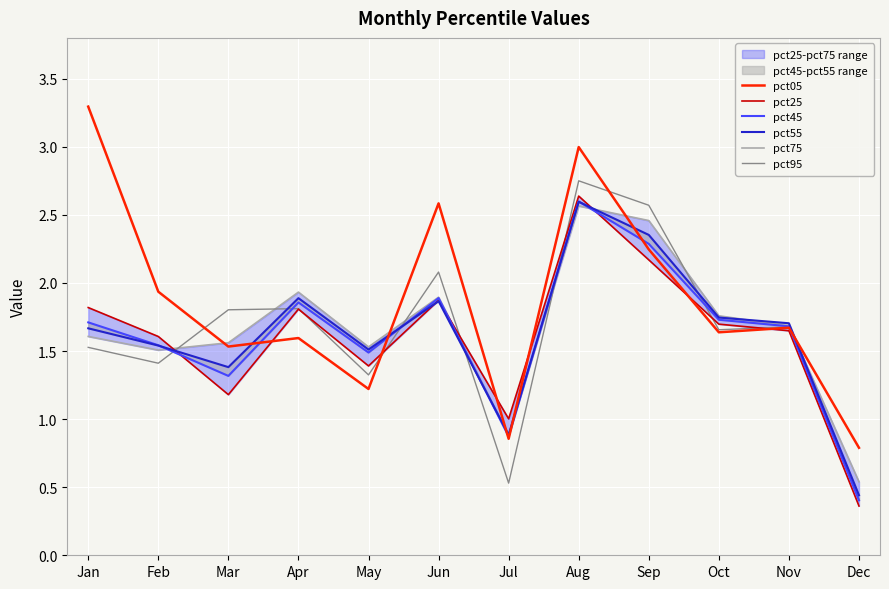

Reading left to right, list all the values displayed in this chart.

pct05: 3.3	1.9	1.5	1.6	1.2	2.6	0.9	3.0	2.2	1.6	1.7	0.8
pct25: 1.8	1.6	1.2	1.8	1.4	1.9	1.0	2.6	2.2	1.7	1.6	0.4
pct45: 1.7	1.5	1.3	1.9	1.5	1.9	0.9	2.6	2.3	1.7	1.7	0.4
pct55: 1.7	1.5	1.4	1.9	1.5	1.9	0.9	2.6	2.4	1.7	1.7	0.4
pct75: 1.6	1.5	1.6	1.9	1.5	1.9	0.9	2.6	2.5	1.8	1.7	0.5
pct95: 1.5	1.4	1.8	1.8	1.3	2.1	0.5	2.8	2.6	1.7	1.7	0.4